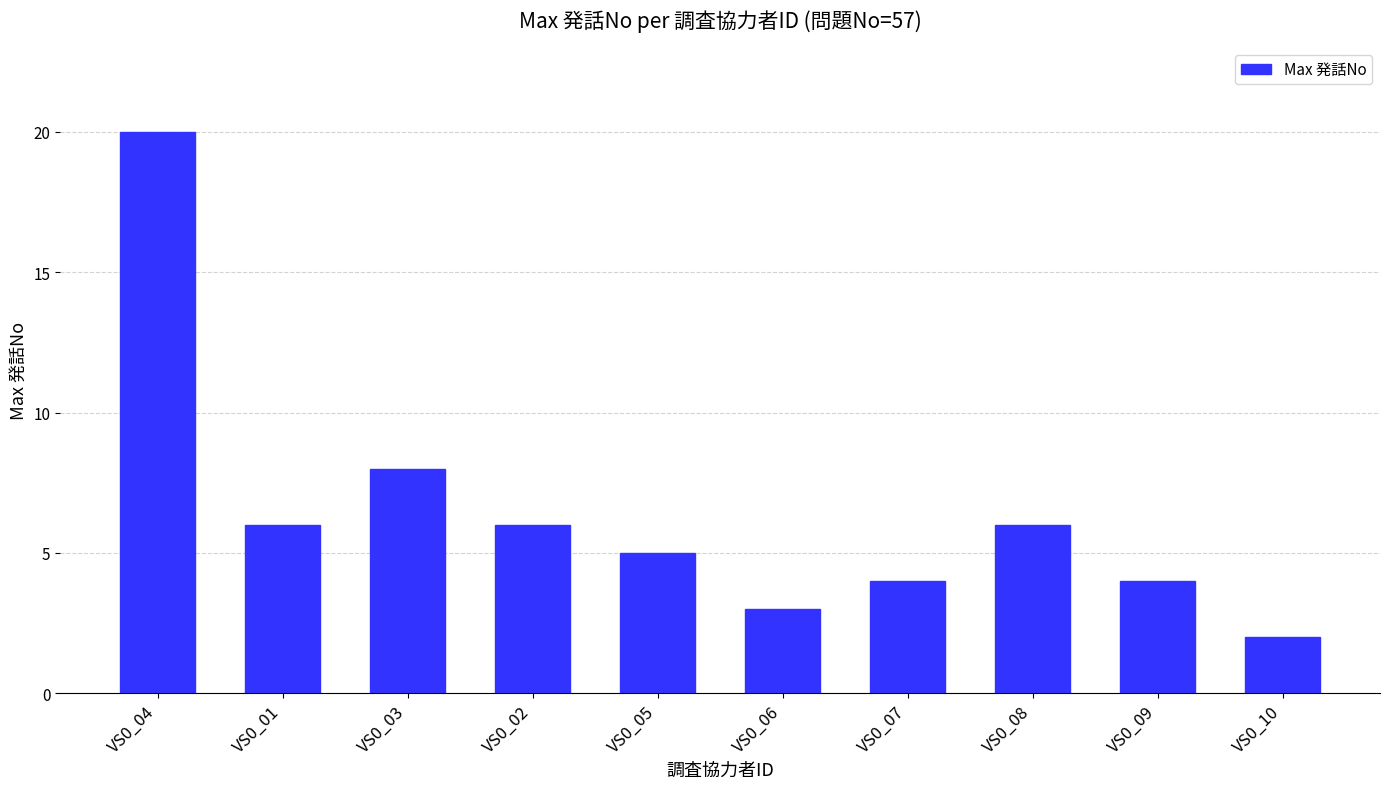

Are the bars grouped side by side (vs. stacked)?

No